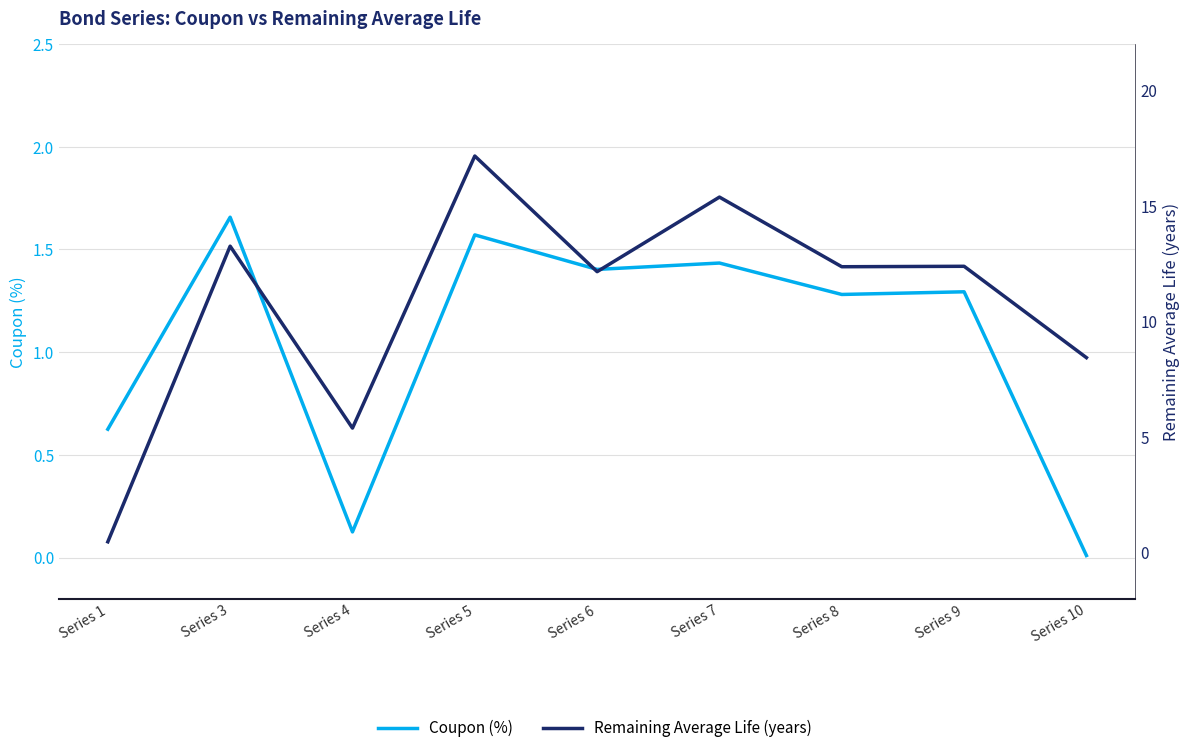

What is the average value of the Coupon (%) series?

1.0